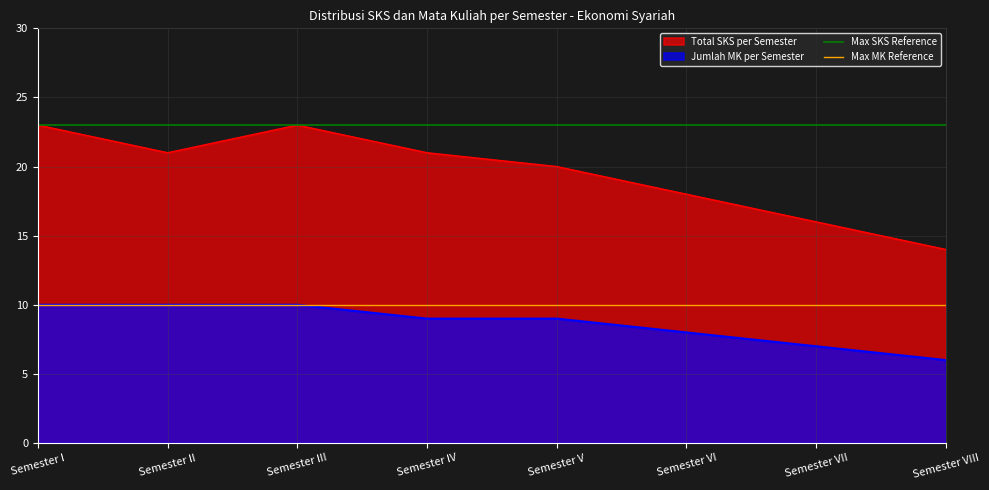

What is the value of the Max SKS Reference point at the 2nd from the left?

23